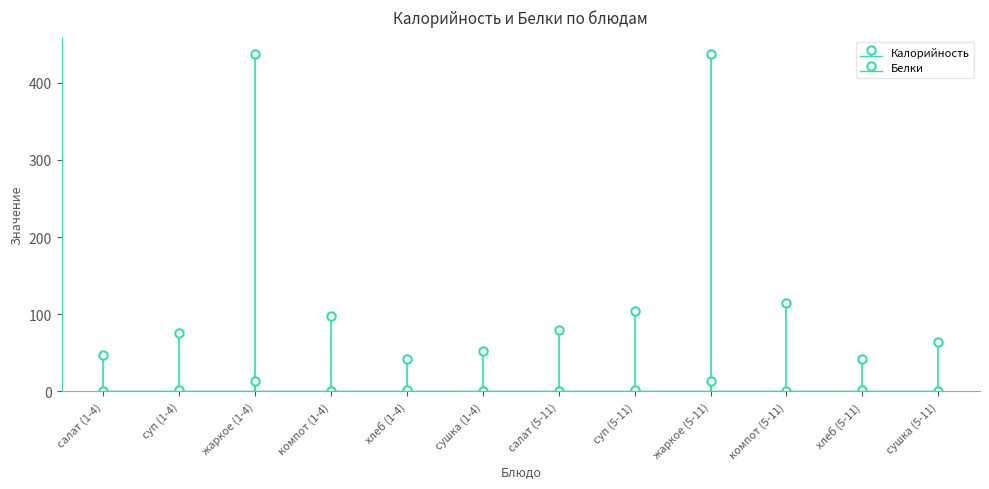

True or false: Белки has a value of 0.8 at суп (1-4).

False